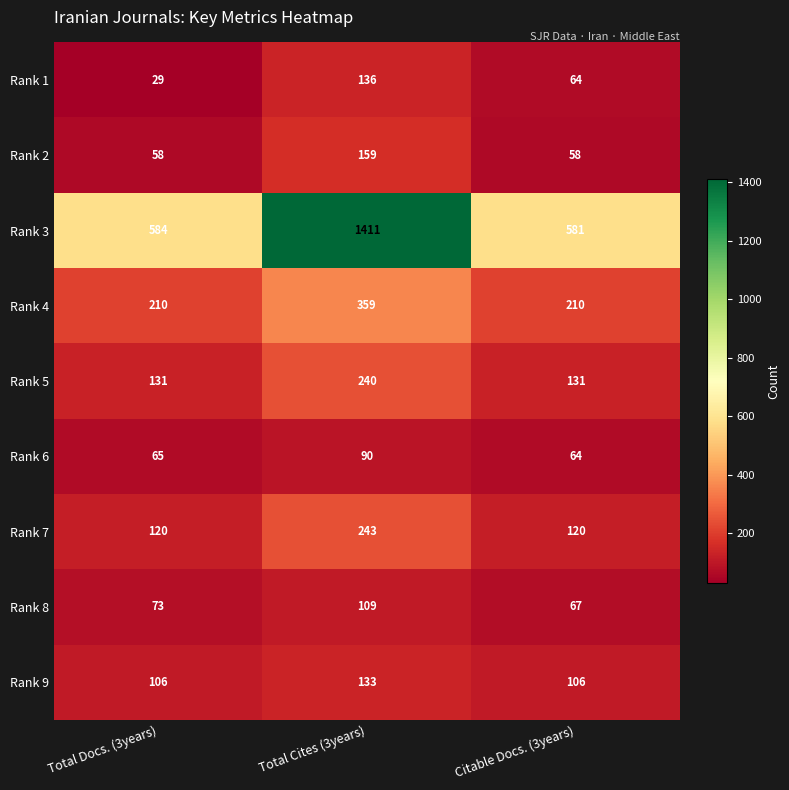

At Total Cites (3years), list the series in order from largest to smallest.

Rank 3, Rank 4, Rank 7, Rank 5, Rank 2, Rank 1, Rank 9, Rank 8, Rank 6